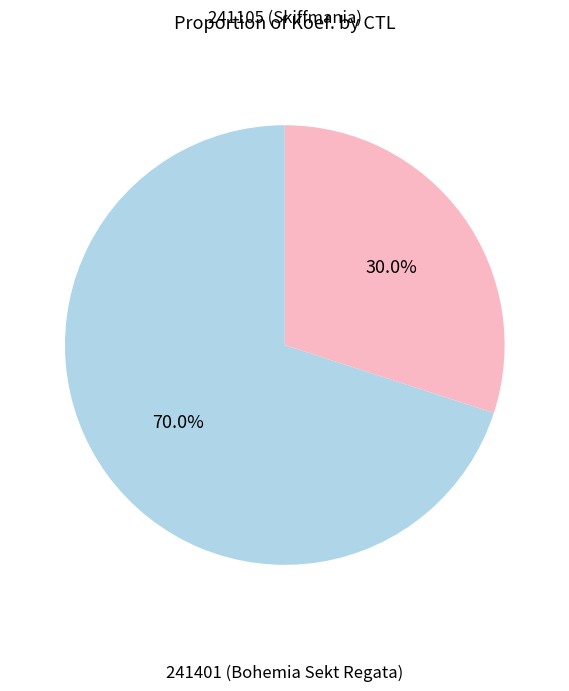

Is there a majority slice in this chart?

Yes